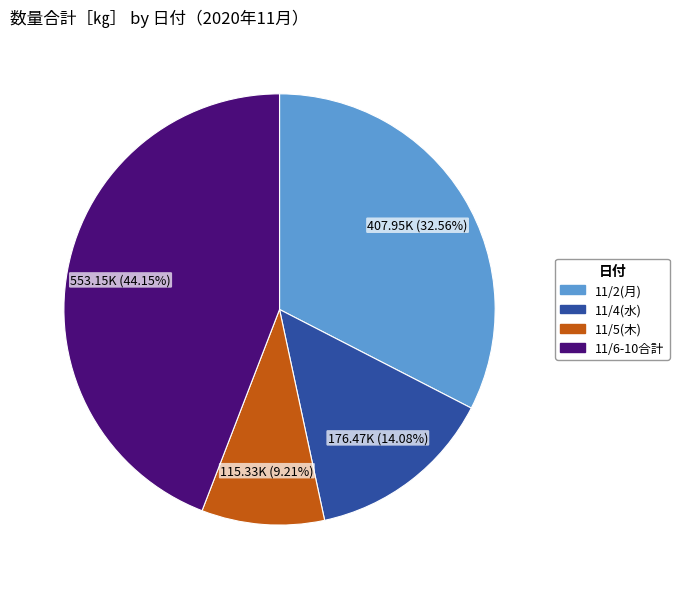

Is there any slice that represents more than half of the pie?

No